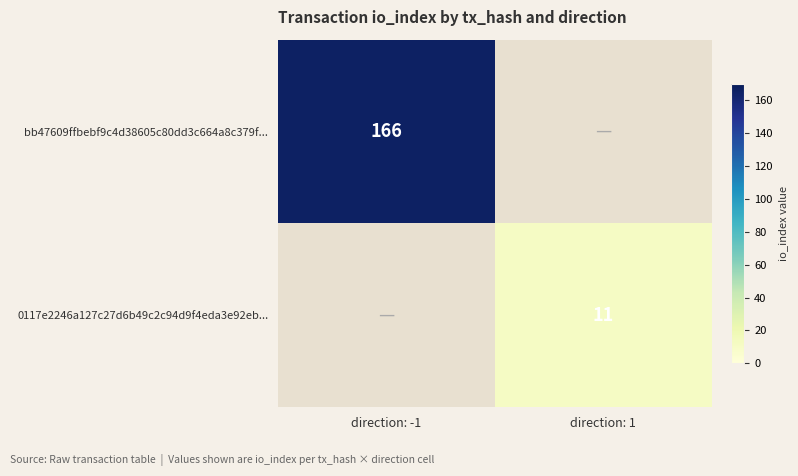

True or false: bb47609ffbebf9c4d38605c80dd3c664a8c379f... has a value of 275 at direction: -1.

False